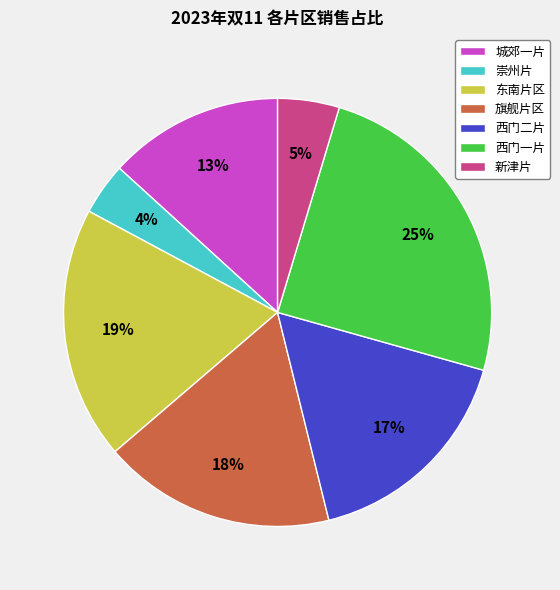

How many slices are in this pie chart?

7